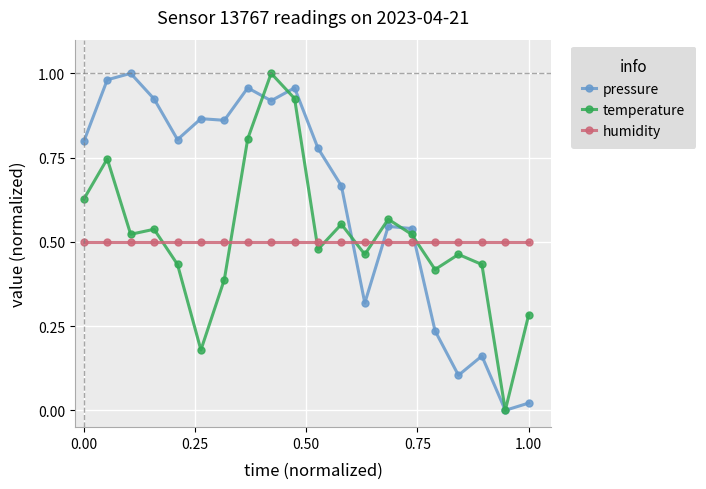

True or false: pressure has more than 2 points higher than both neighbors.

True